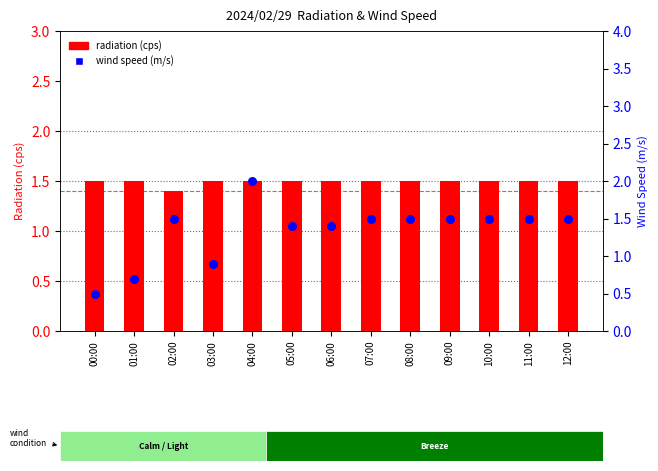

Which series reaches the maximum Y coordinate?

wind speed (m/s)